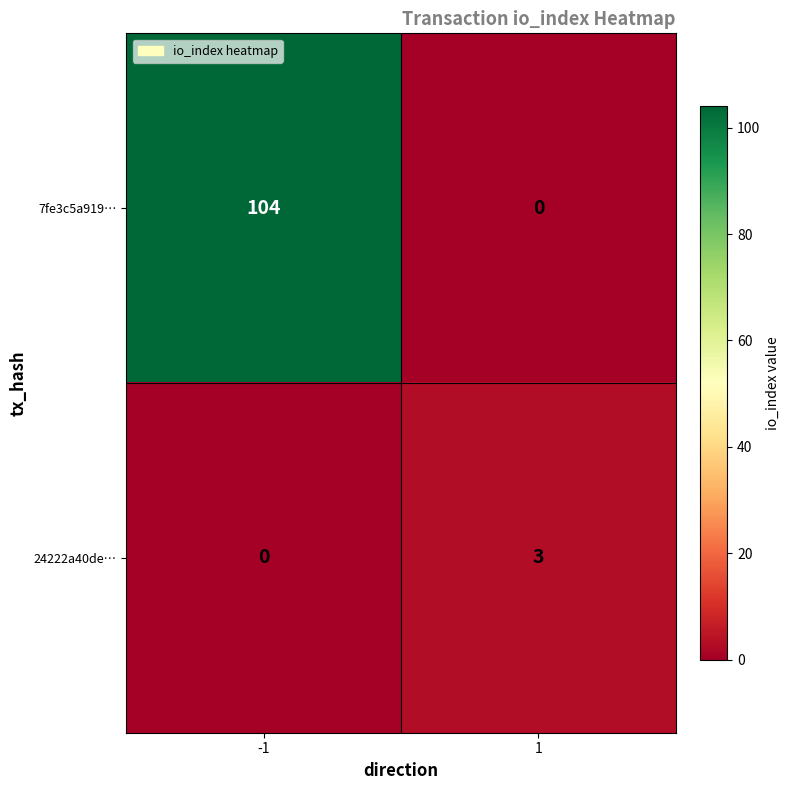

Which series has the widest spread of values?

7fe3c5a919…